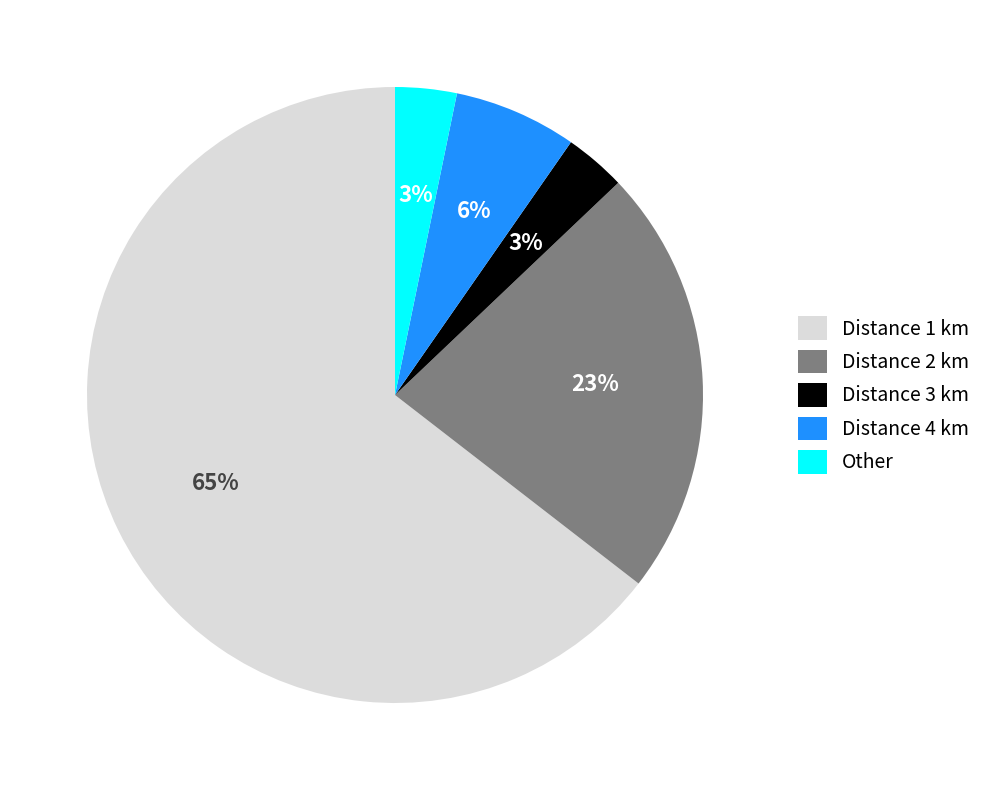

Is there a majority slice in this chart?

Yes